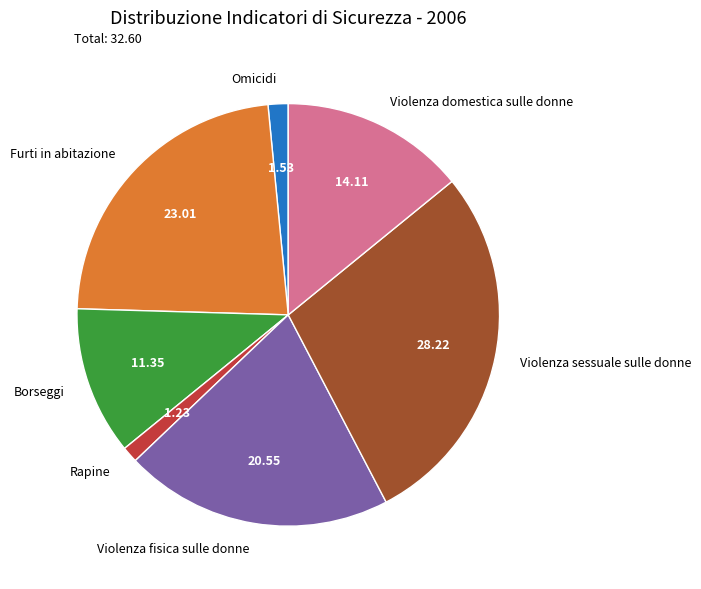

Combined, do Violenza fisica sulle donne and Furti in abitazione account for over 50%?

No